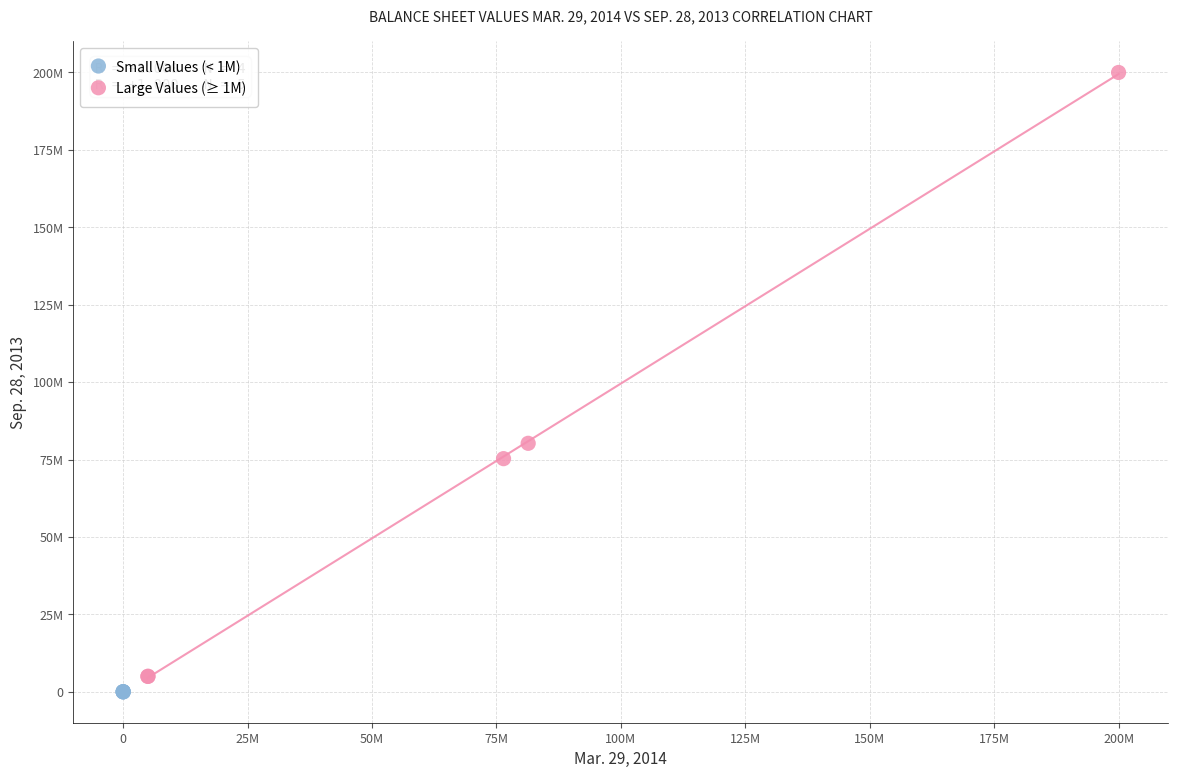

What are all the series names shown in the legend?

Small Values (< 1M), Large Values (≥ 1M)